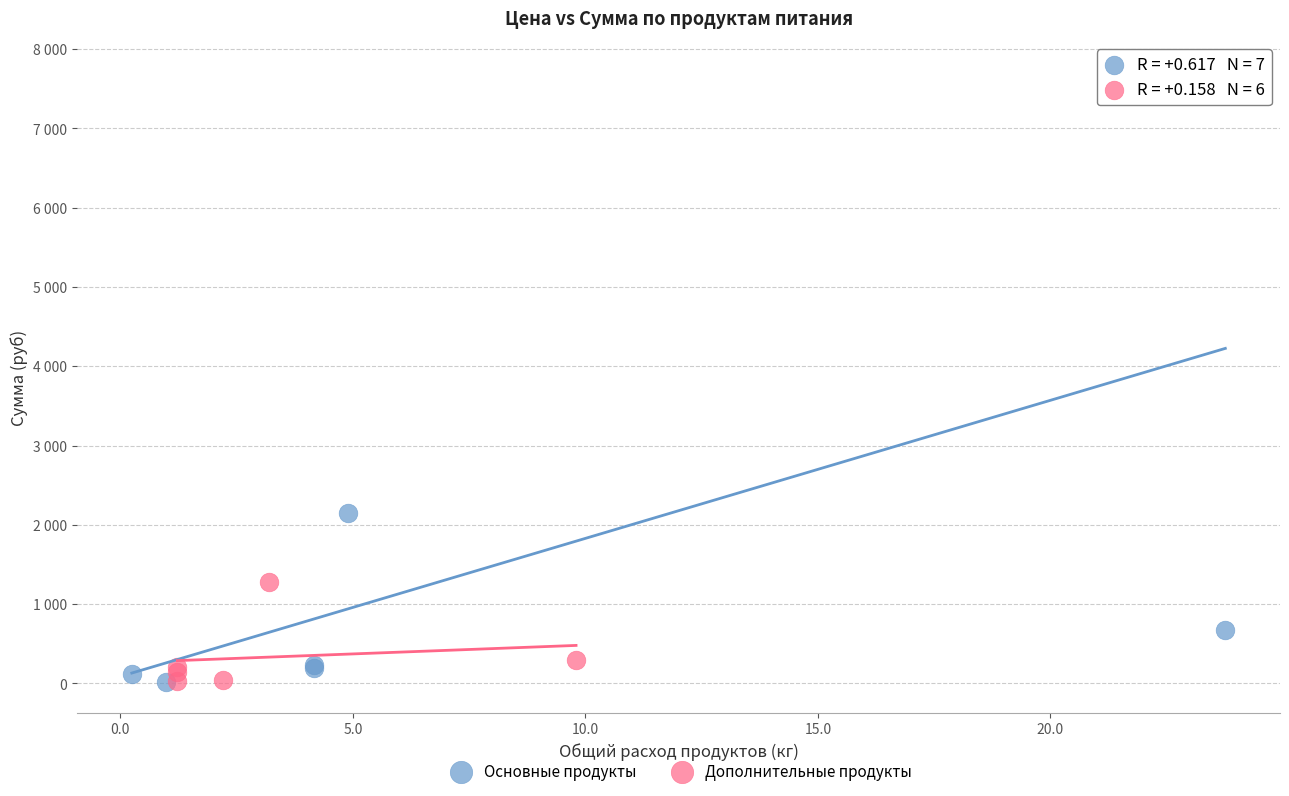

What are all the series names shown in the legend?

Основные продукты, Дополнительные продукты